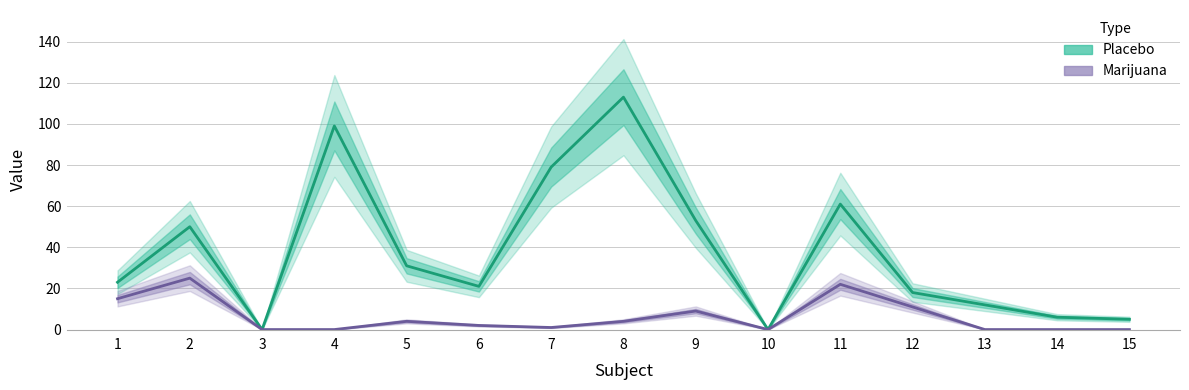

In Placebo, how many points are lower than both neighbors (excluding endpoints)?

3